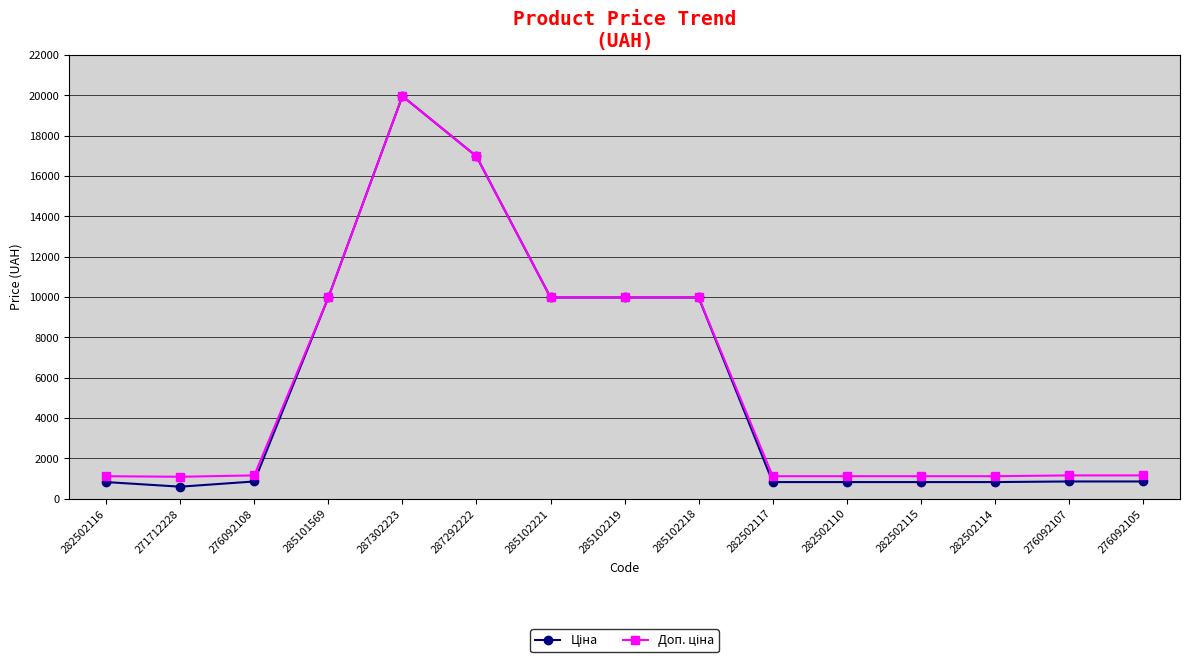

What is the spread (max minus min) of values at 282502115?

290.7